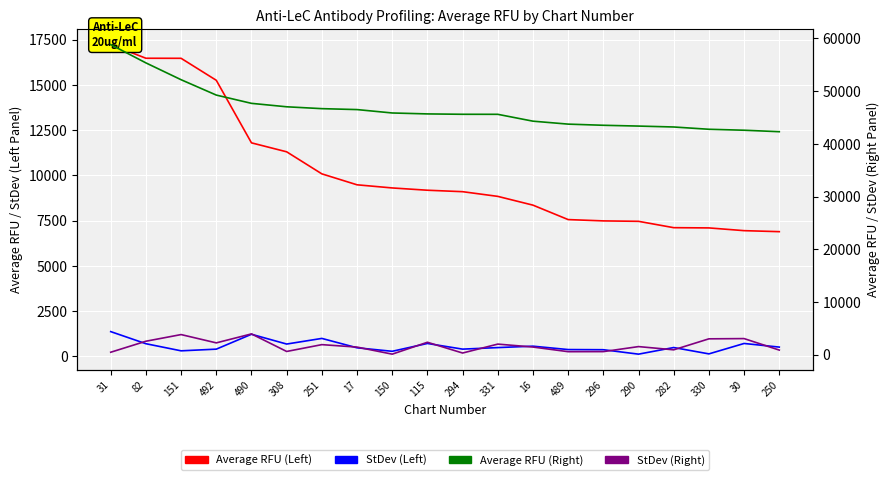

Rank the series at 150 from lowest to highest value.

StDev (Right), StDev (Left), Average RFU (Left), Average RFU (Right)